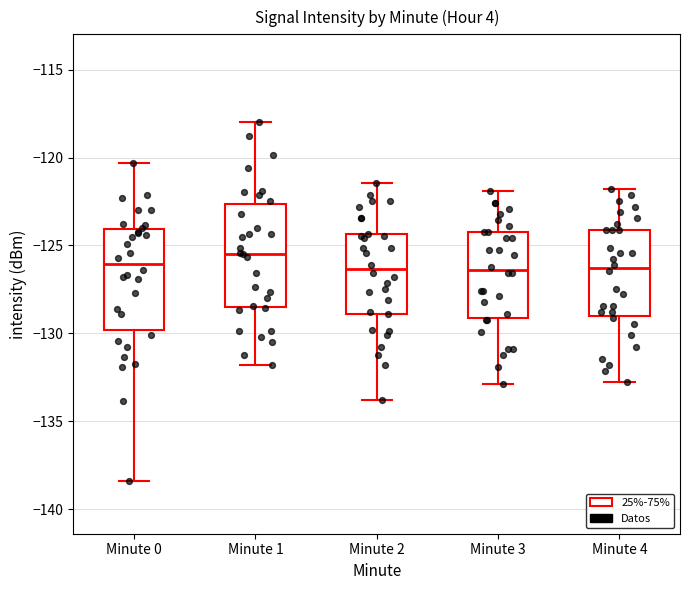

Reading left to right, read every box against the y-axis: the position of its median line, the range the box covers, and the ends of its whiskers. The values are not printed on the chart, so give them approximately, as read against the axis.

Minute 0: median -126.0, box -130.0 to -124.0, whiskers -138.5 to -120.5
Minute 1: median -125.5, box -128.5 to -122.5, whiskers -132.0 to -118.0
Minute 2: median -126.5, box -129.0 to -124.5, whiskers -134.0 to -121.5
Minute 3: median -126.5, box -129.0 to -124.0, whiskers -133.0 to -122.0
Minute 4: median -126.5, box -129.0 to -124.0, whiskers -133.0 to -122.0